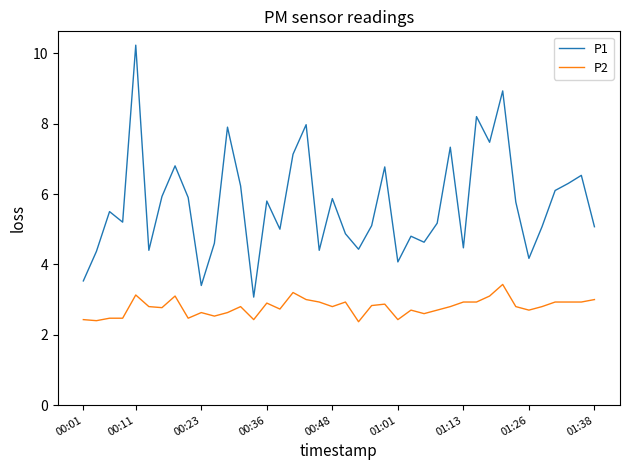

Which series has the largest range (max minus min)?

P1